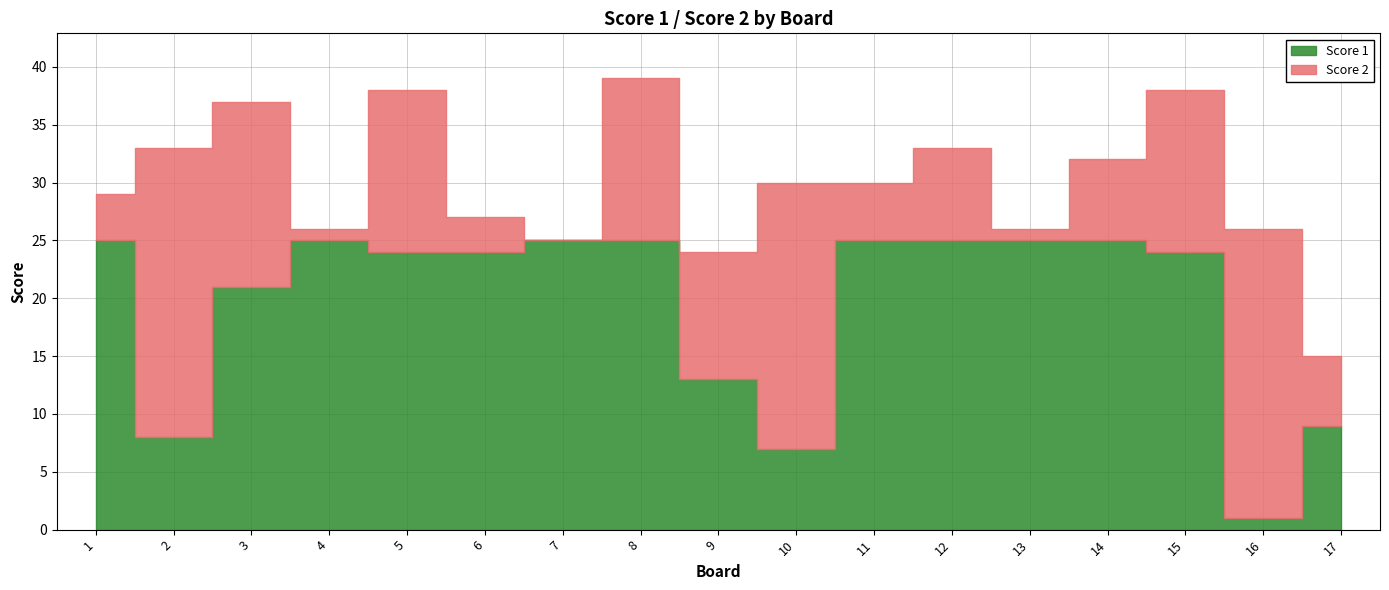

At which category is the sum across all series the highest?

8